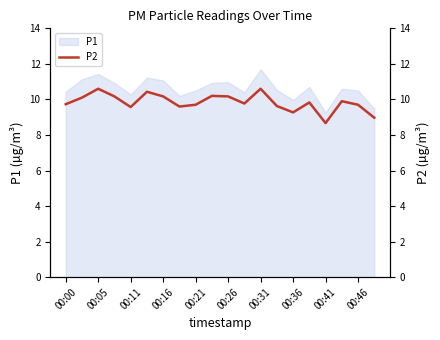

At which label does the data first exceed 9?

00:00